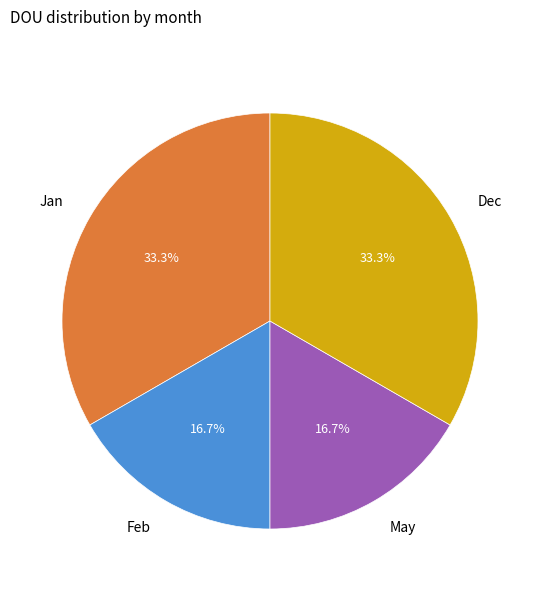

How many slices are in this pie chart?

4